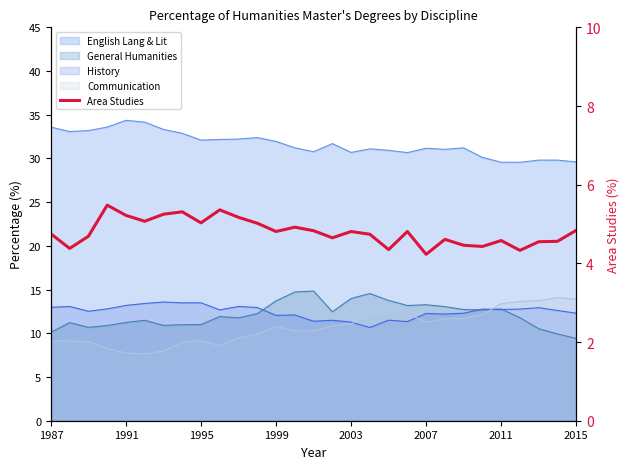

What is the smallest value displayed?

4.2